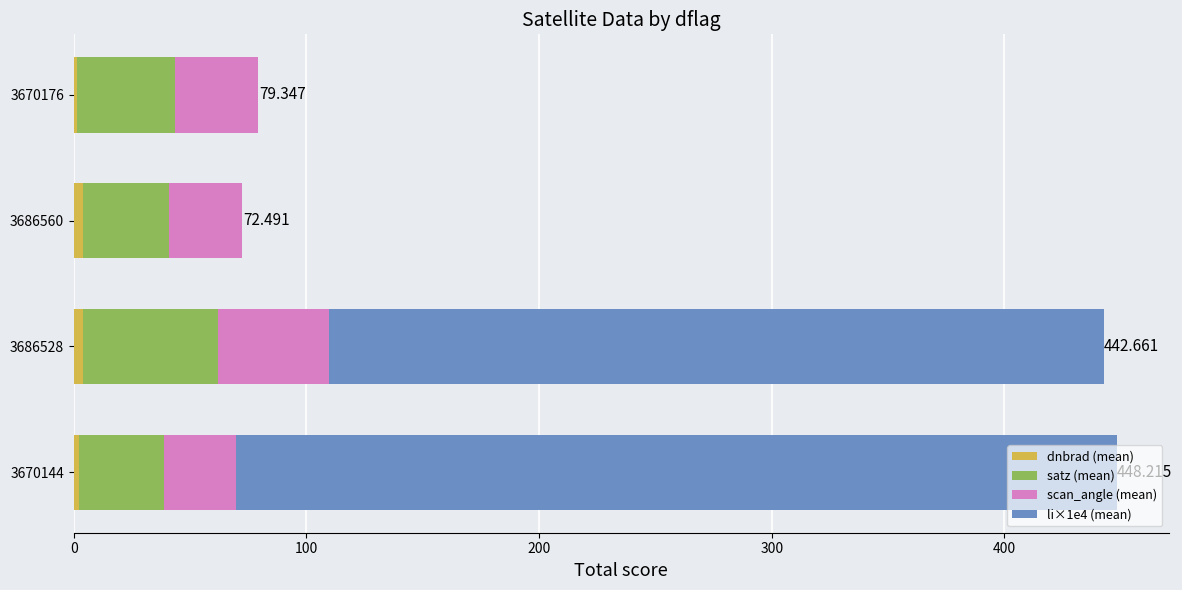

Count the number of categories in the chart.

4